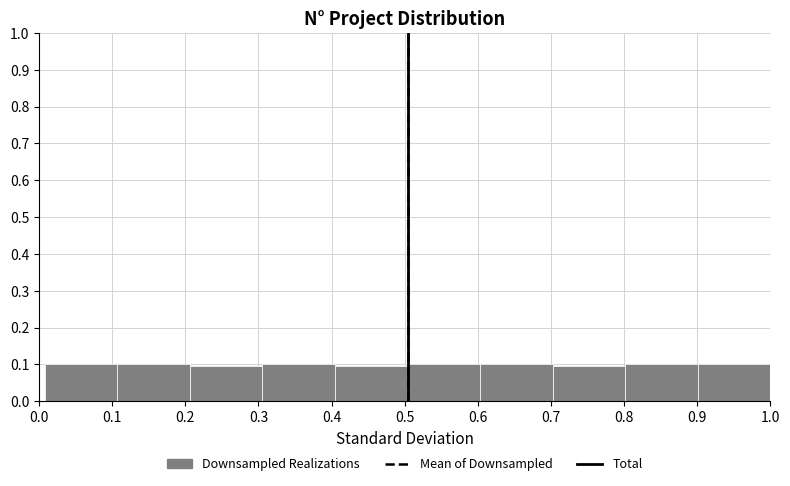

What is the height of the bar covering 0.40 to 0.50 on the x-axis? Neither the bar edges nor the heights are printed on the chart, so give them approximately, as read against the axes.

0.09